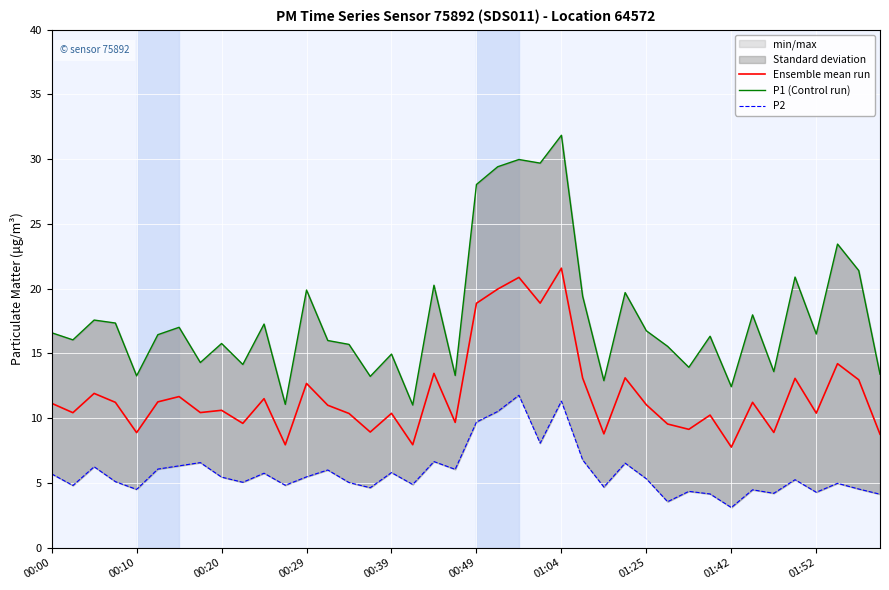

What is the lowest value of the Ensemble mean run series?

7.8